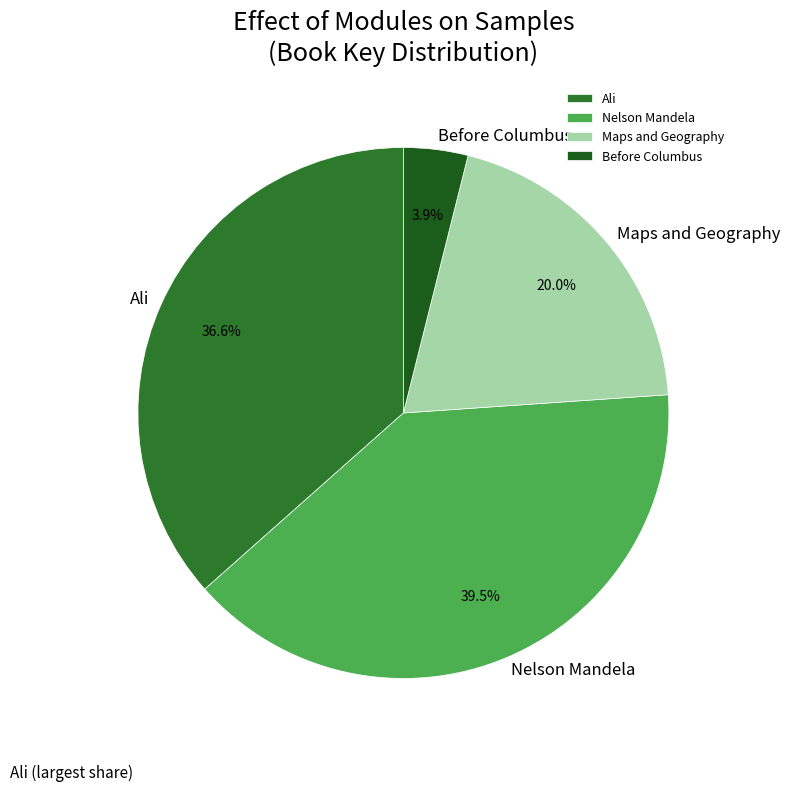

What is the ratio of the value at Maps and Geography to the value at Ali?

0.5